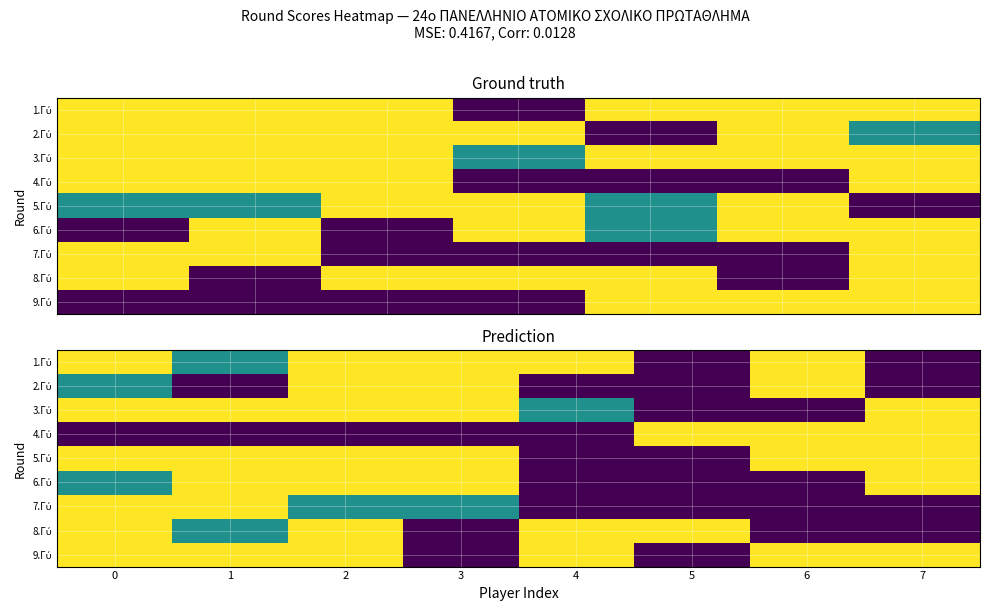

At which category does the chart reach its minimum across all series?

5